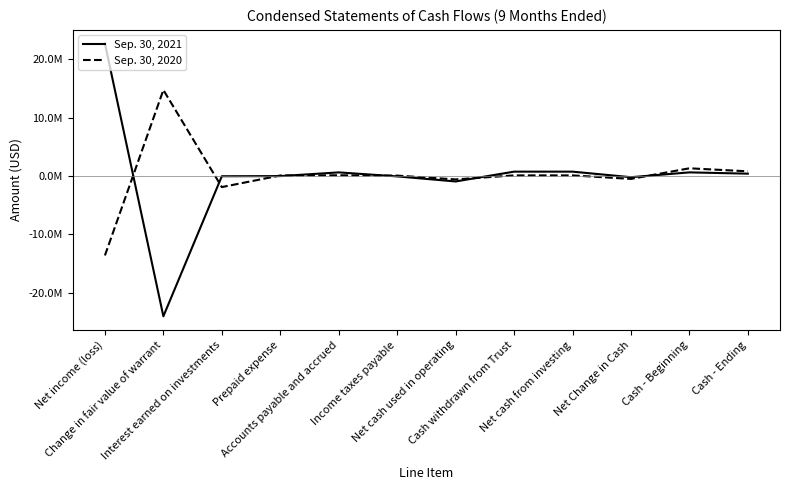

In Sep. 30, 2021, how many points are lower than both neighbors (excluding endpoints)?

3